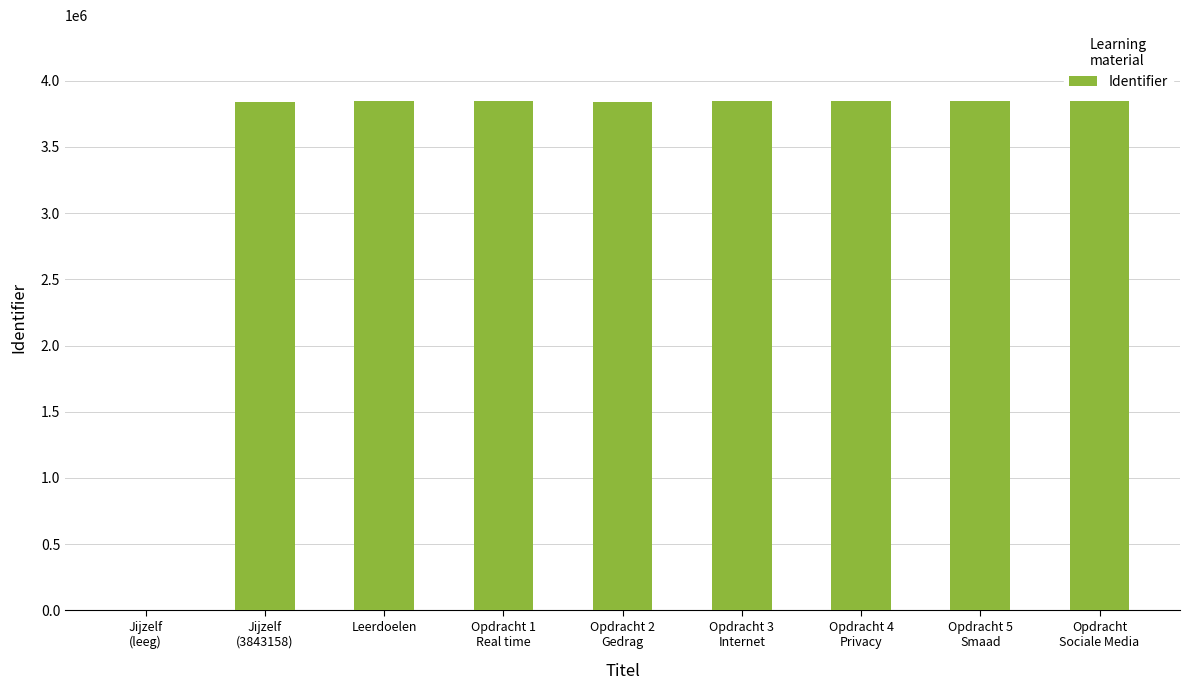

What is the sum of the values at Opdracht 3
Internet and Opdracht 2
Gedrag?

7686321